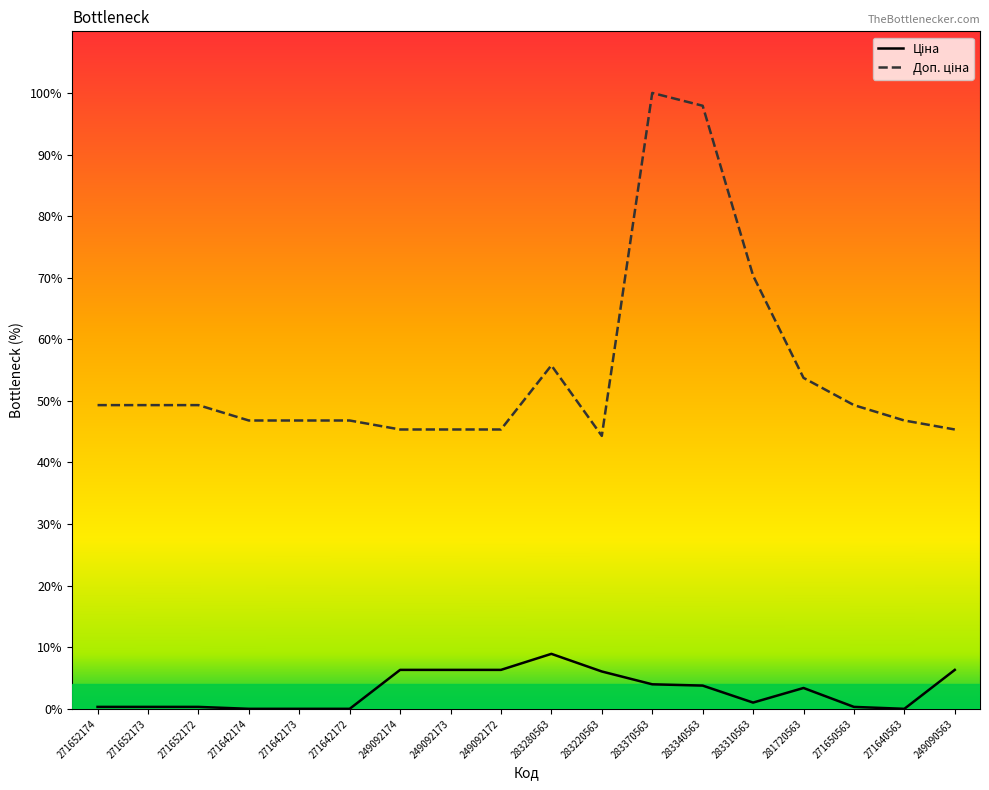

What is the greatest value displayed?

100.0